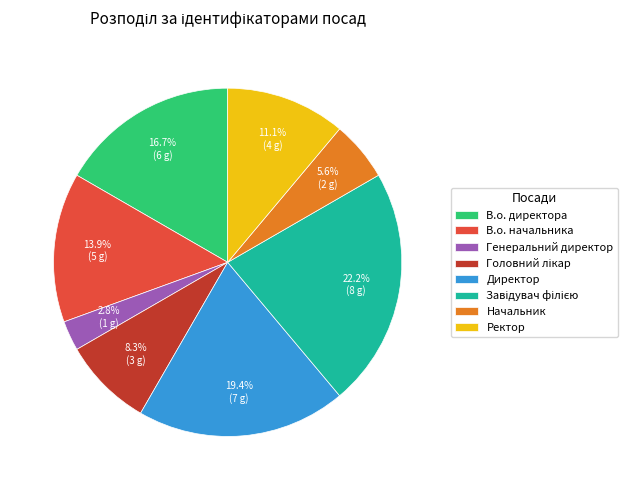

Which category has the smallest portion of the pie?

Генеральний директор